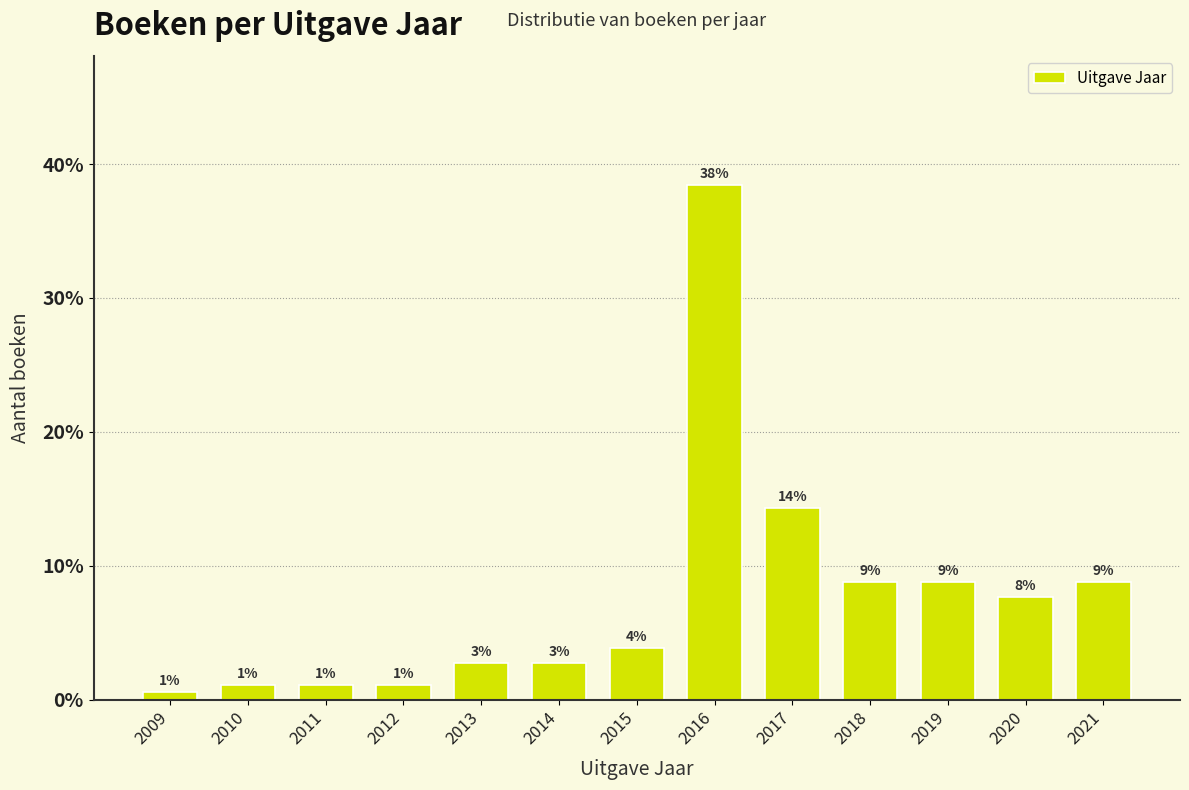

How many bars are there in total?

13